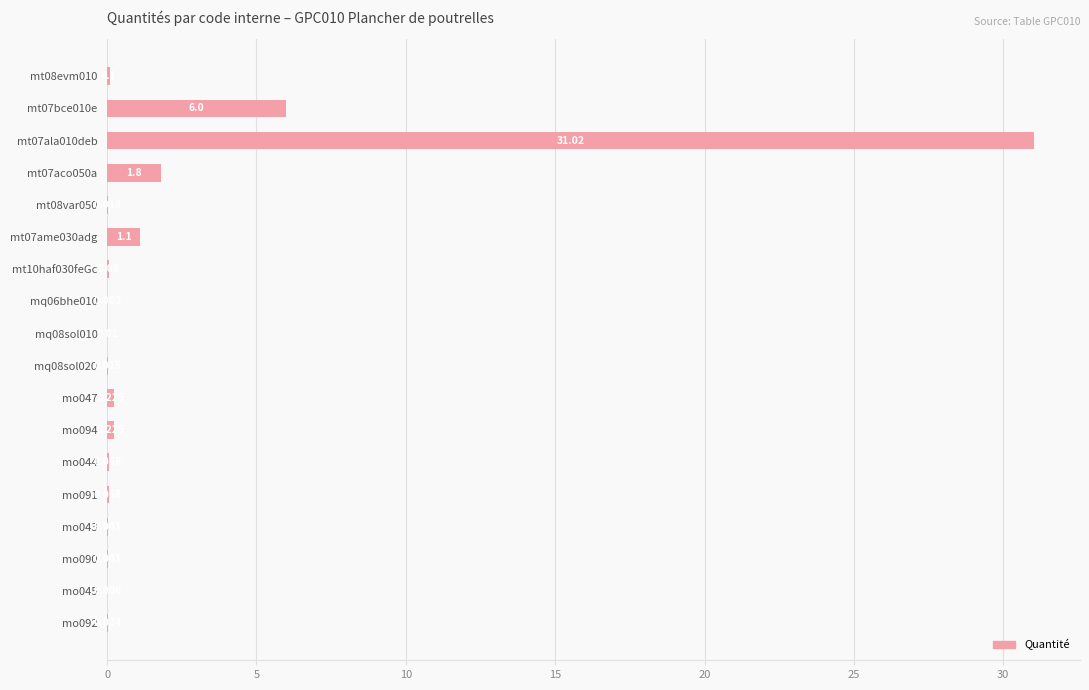

What is the greatest value displayed?

31.0